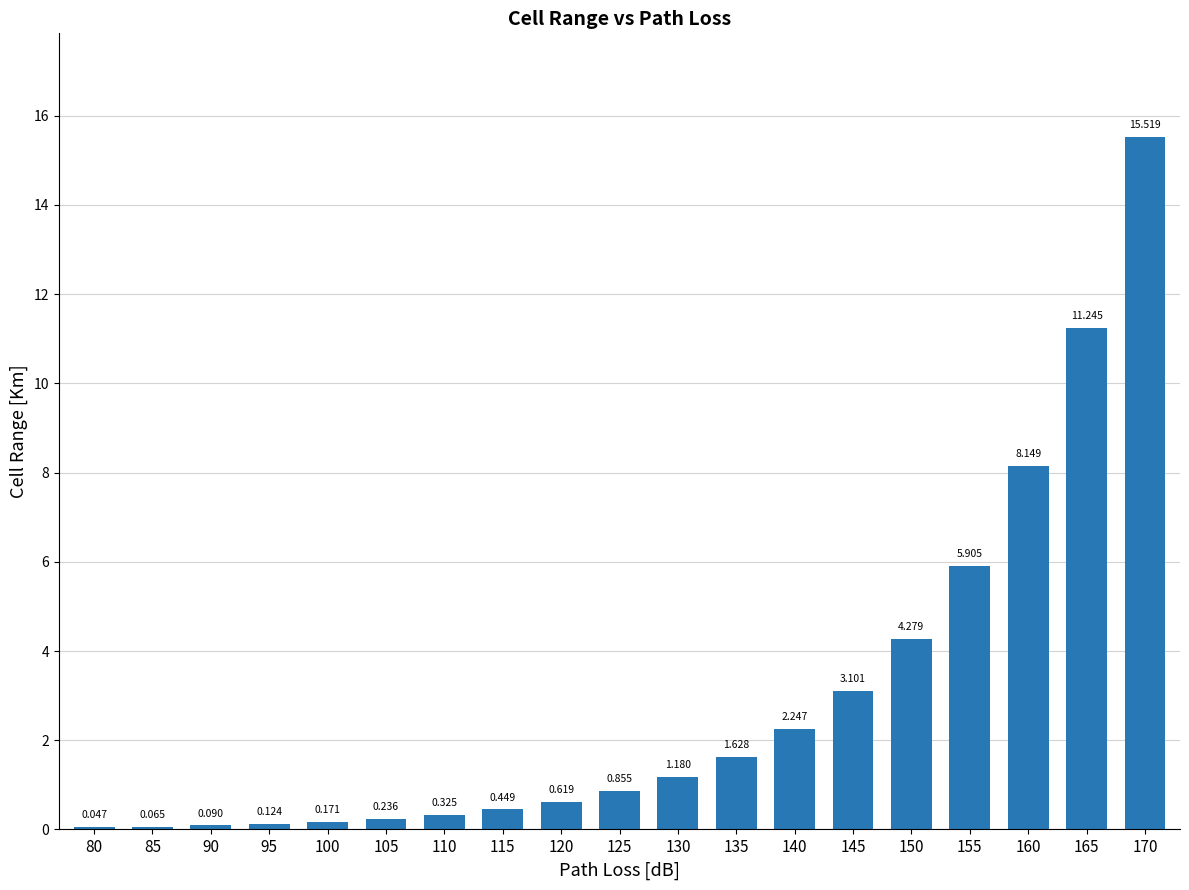

True or false: the data shows 0.4 at 120.

False